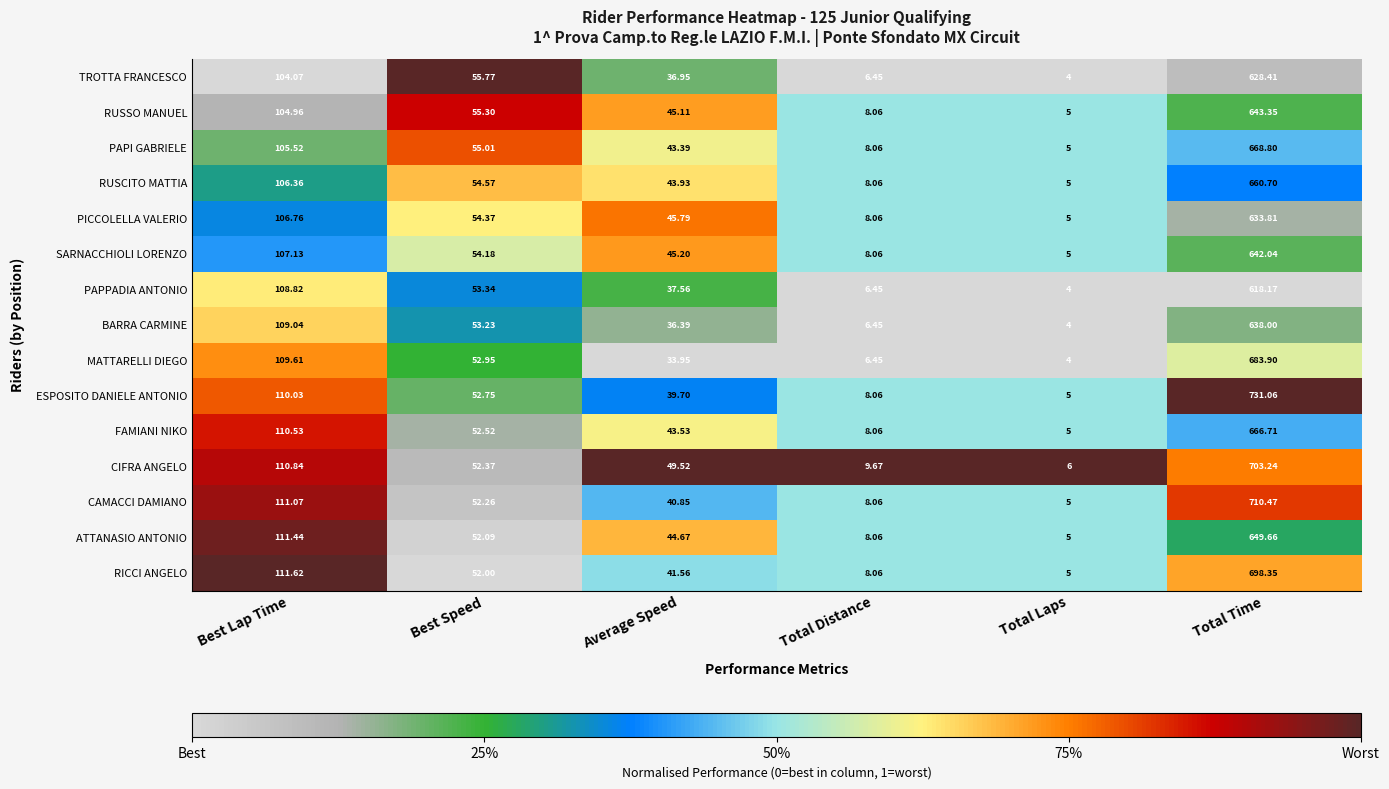

List the series in order of their peak value, lowest first.

PAPPADIA ANTONIO, TROTTA FRANCESCO, PICCOLELLA VALERIO, BARRA CARMINE, SARNACCHIOLI LORENZO, RUSSO MANUEL, ATTANASIO ANTONIO, RUSCITO MATTIA, FAMIANI NIKO, PAPI GABRIELE, MATTARELLI DIEGO, RICCI ANGELO, CIFRA ANGELO, CAMACCI DAMIANO, ESPOSITO DANIELE ANTONIO